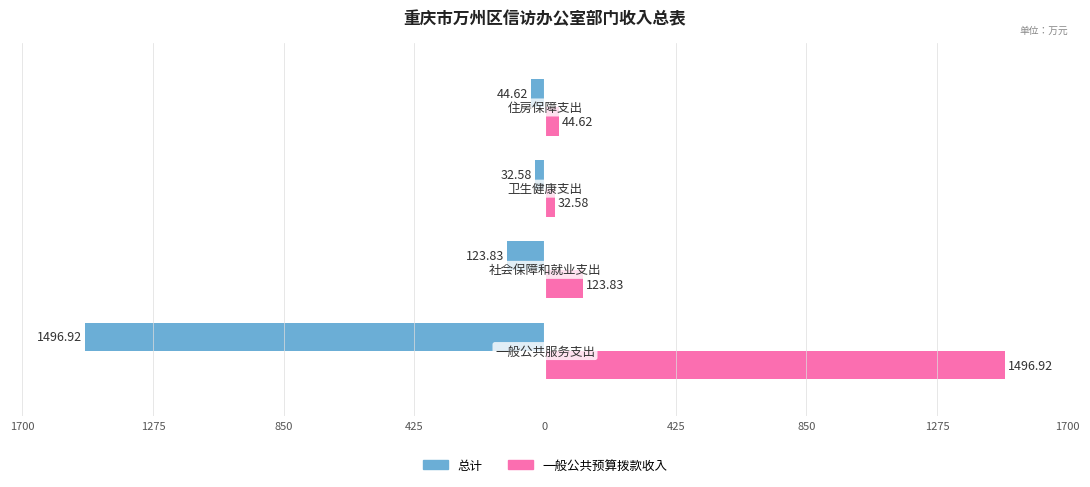

What are all the series names shown in the legend?

总计, 一般公共预算拨款收入